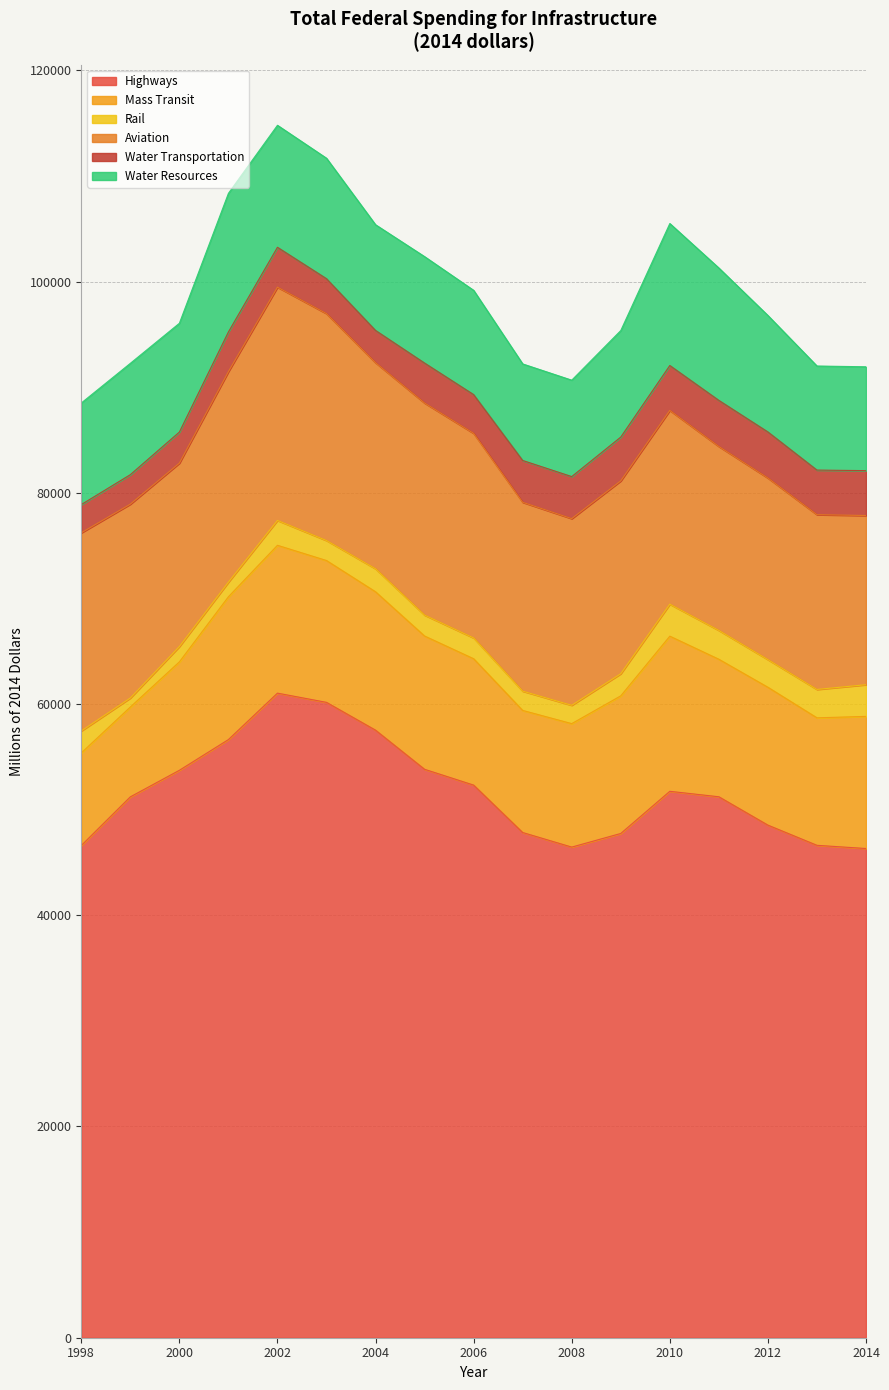

How many values in the Aviation series exceed 18345?

8